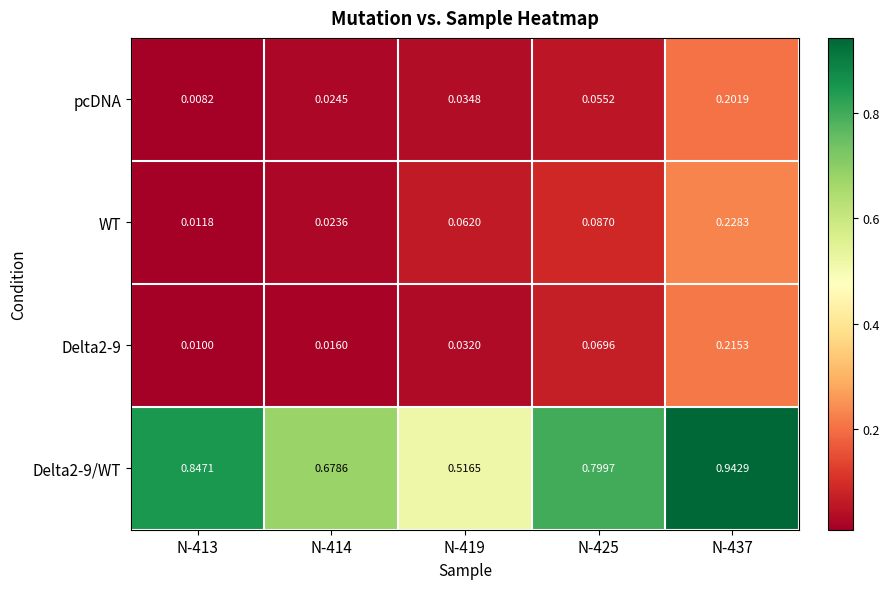

Count the number of data series in this chart.

4